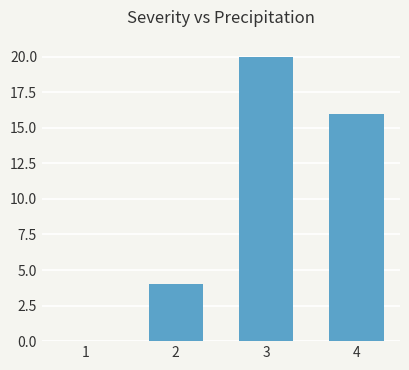

Reading left to right, extract all data points from this chart.

1=0	2=4	3=20	4=16